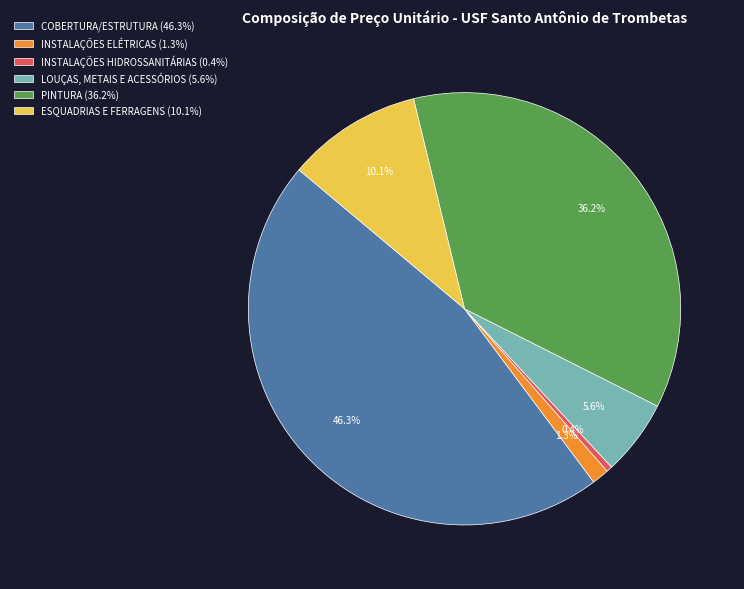

The PINTURA slice represents 36% of the pie. True or false?

True